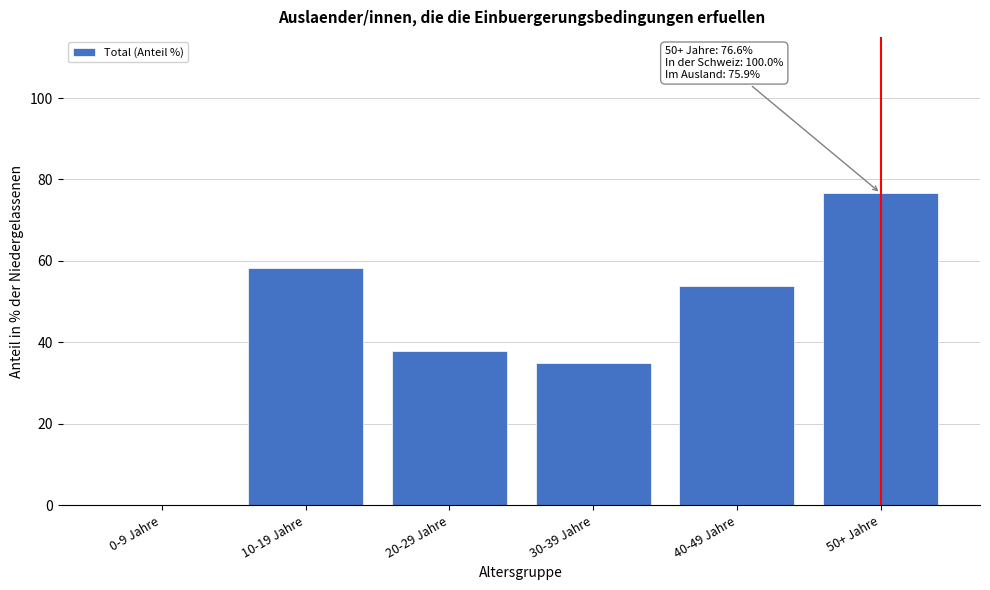

Reading right to left, transcribe all the data shown in this chart.

50+ Jahre=76.6	40-49 Jahre=54.0	30-39 Jahre=34.9	20-29 Jahre=37.9	10-19 Jahre=58.4	0-9 Jahre=0.0